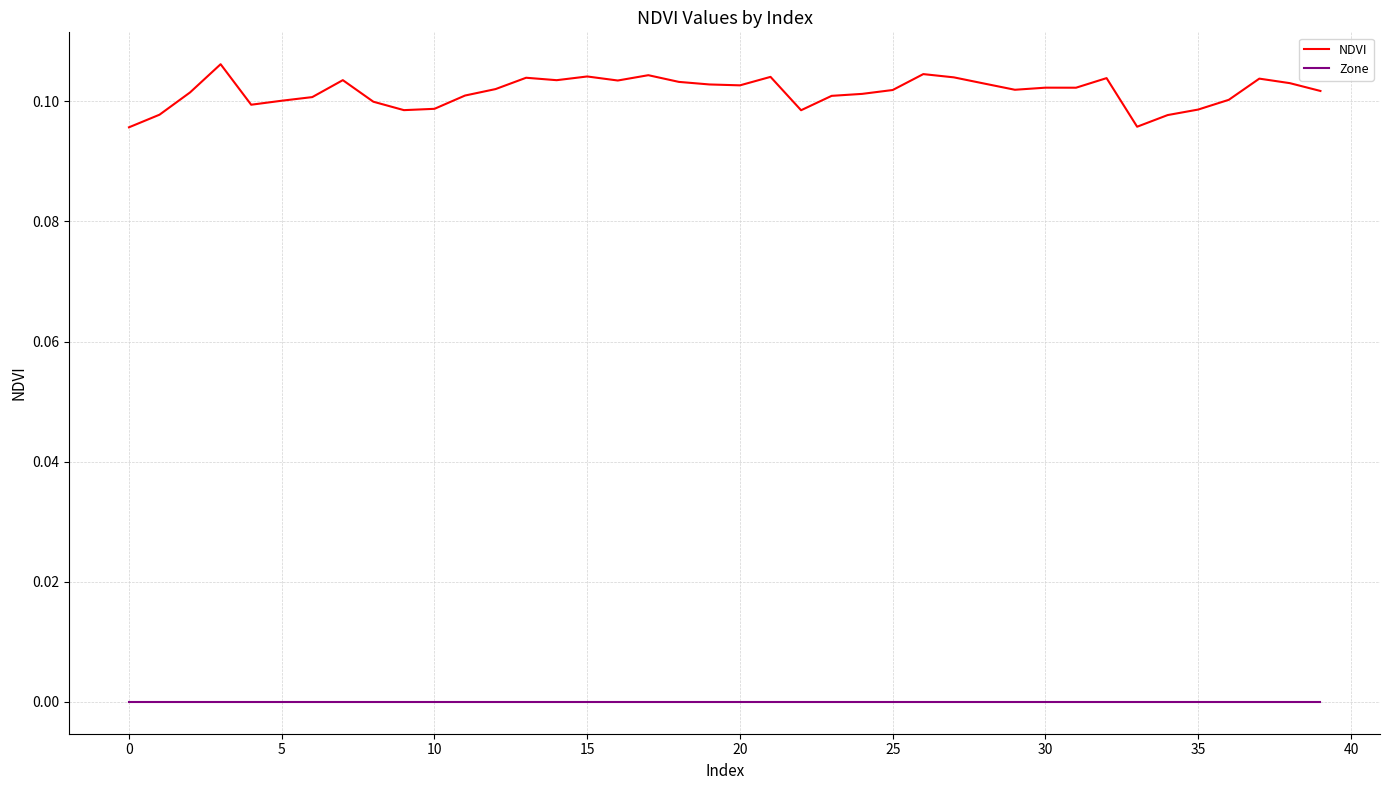

How many NDVI values are between 0 and 1?

40